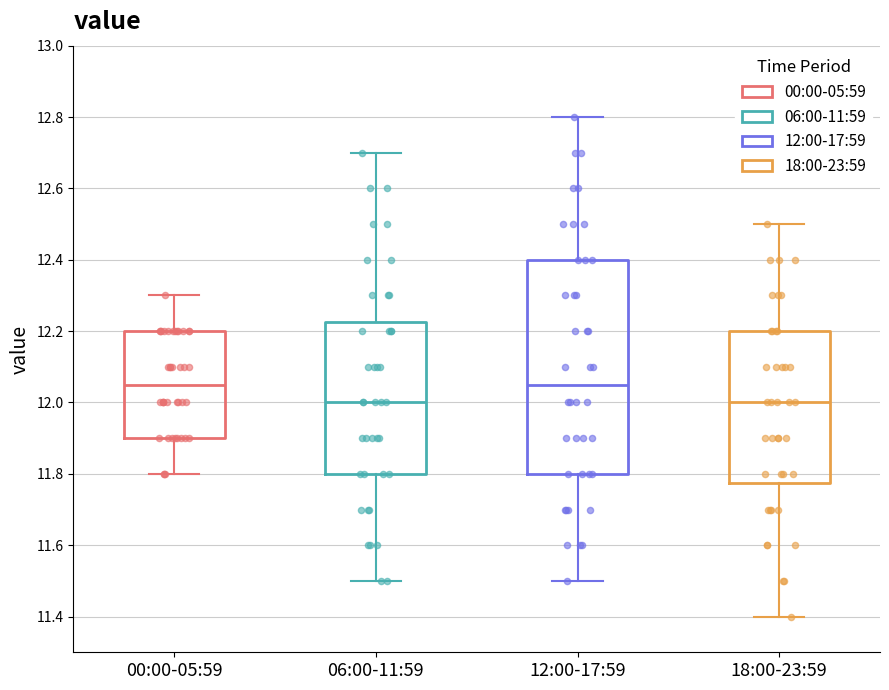

Reading left to right, read every box against the y-axis: the position of its median line, the range the box covers, and the ends of its whiskers. The values are not printed on the chart, so give them approximately, as read against the axis.

00:00-05:59: median 12.06, box 11.90 to 12.20, whiskers 11.80 to 12.30
06:00-11:59: median 12.00, box 11.80 to 12.22, whiskers 11.50 to 12.70
12:00-17:59: median 12.06, box 11.80 to 12.40, whiskers 11.50 to 12.80
18:00-23:59: median 12.00, box 11.78 to 12.20, whiskers 11.40 to 12.50